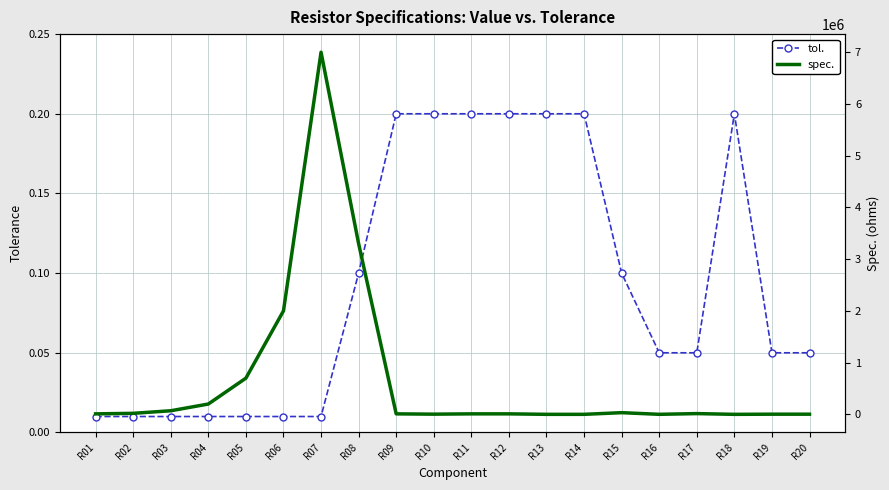

True or false: tol. and spec. cross at least once.

False